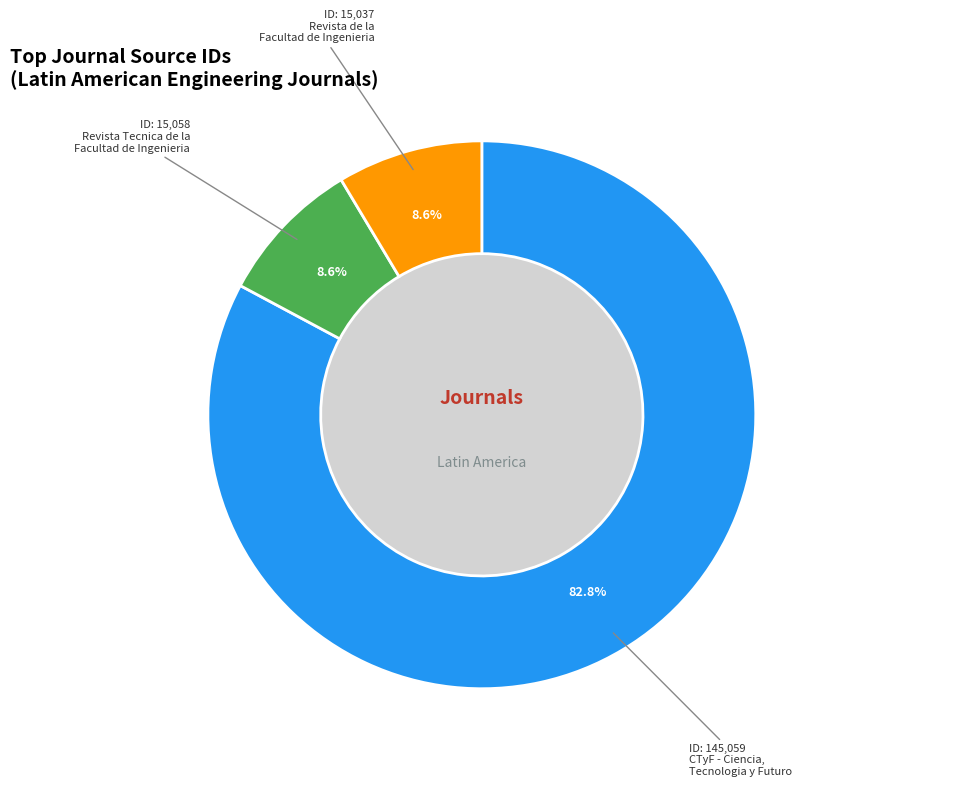

Does any single category account for the majority?

Yes